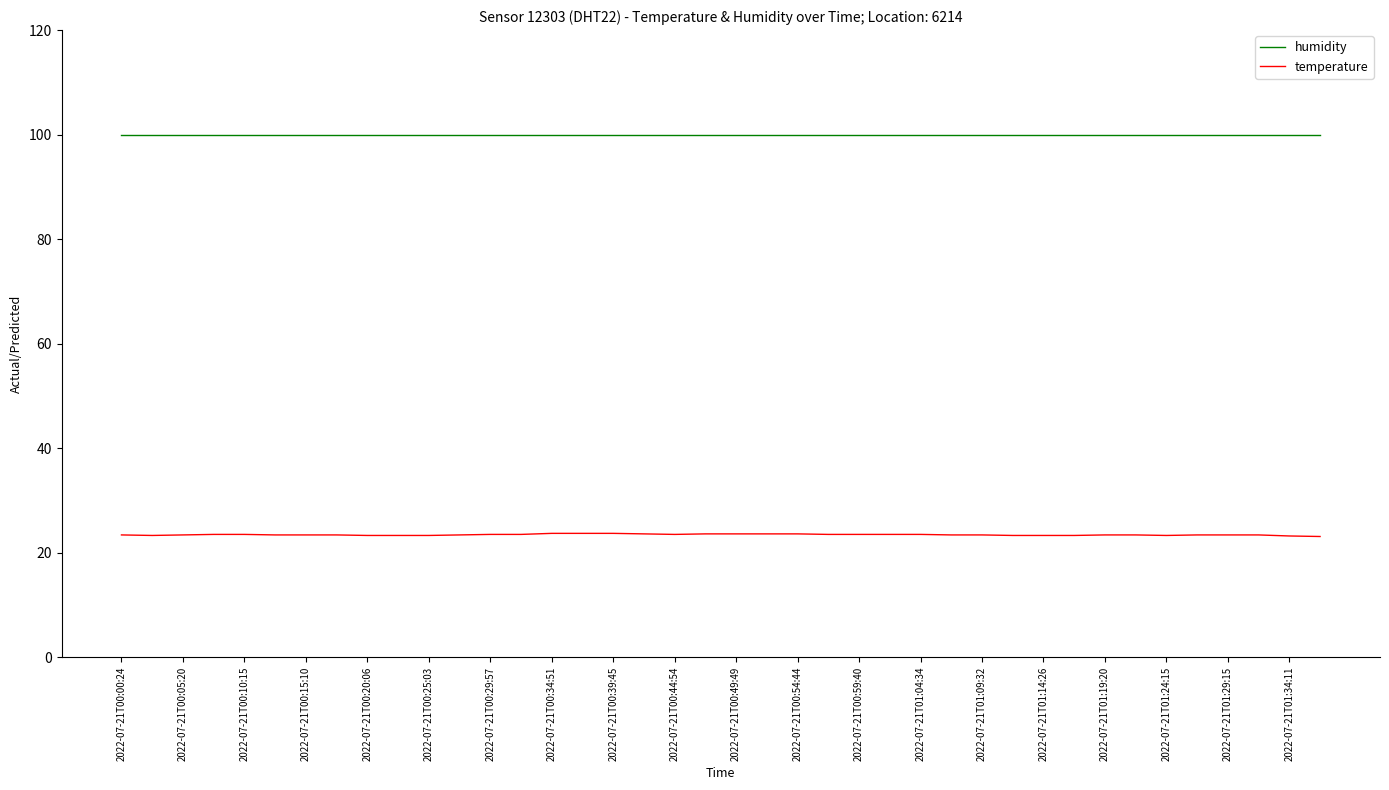

What is the highest value of the temperature series?

23.7